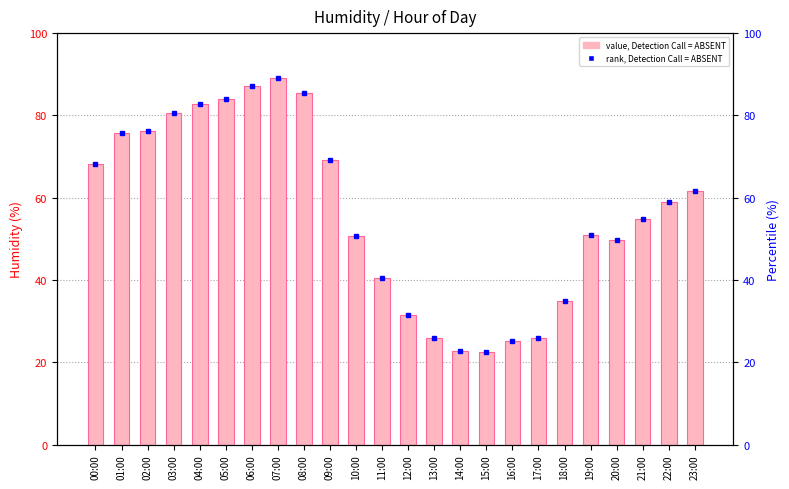

What is the sum of the Mean Humidity values at 20:00 and 09:00?

118.8